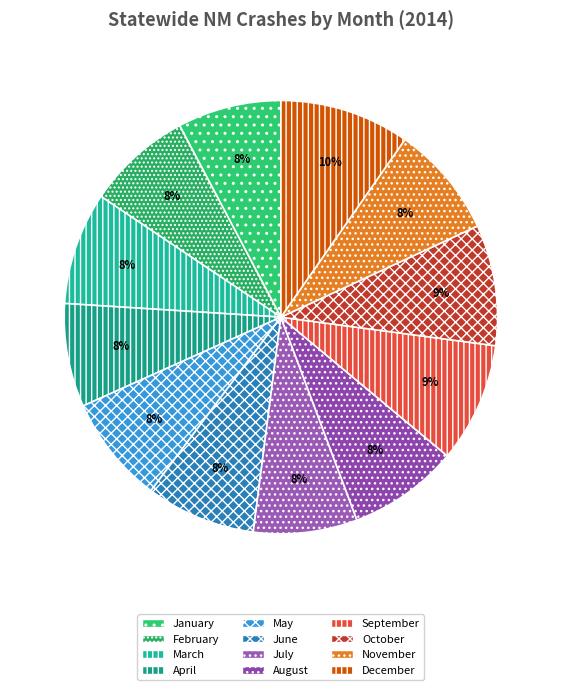

What is the ratio of the value at December to the value at April?

1.3